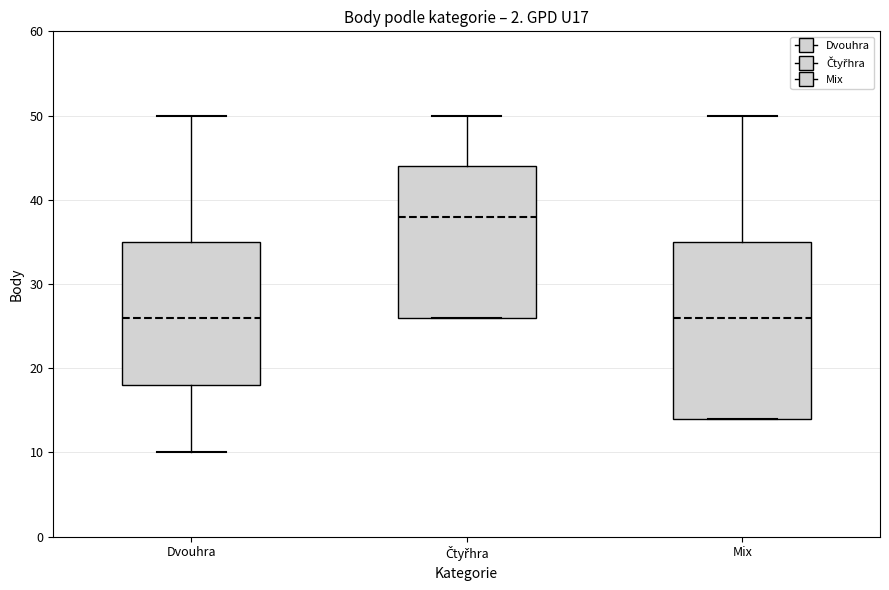

Comparing the boxes themselves (not the whiskers), which one is the tallest?

Mix